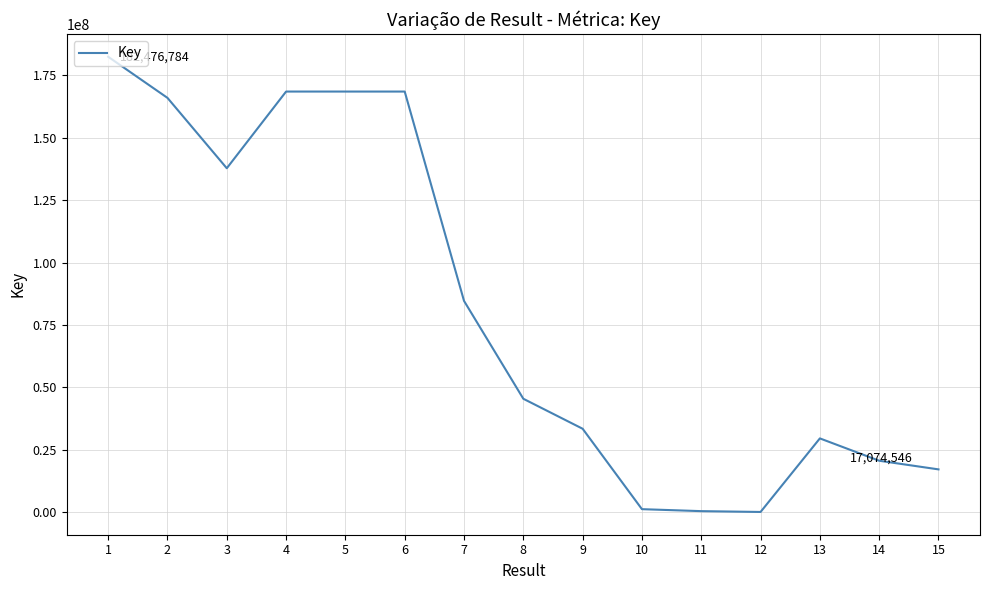

How many values are below 45380372?

7